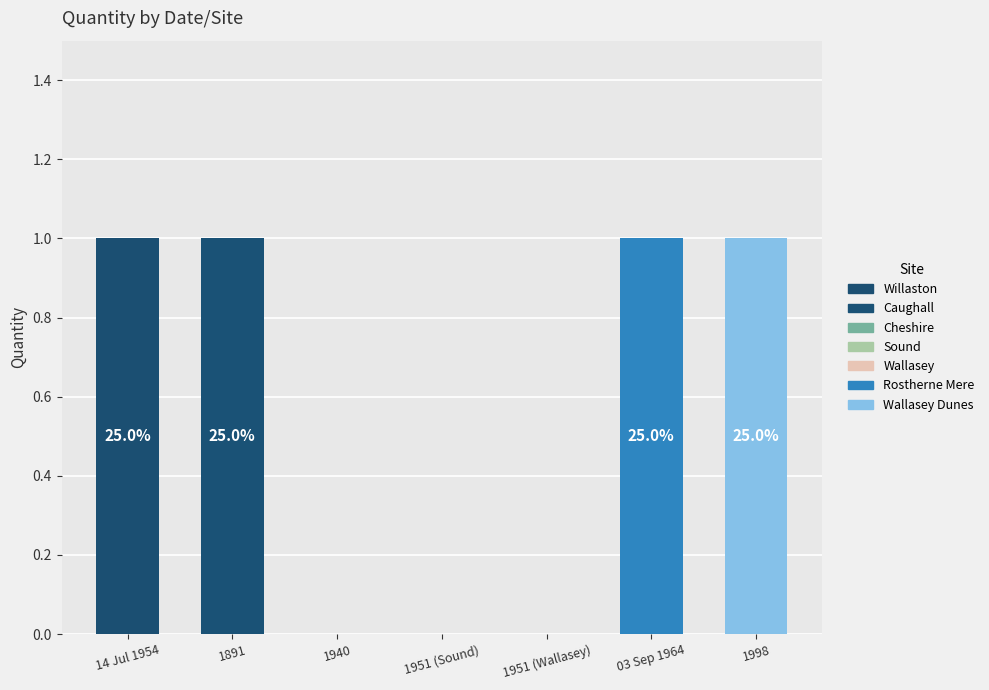

Between 1951 (Sound) and 03 Sep 1964, which is larger?

03 Sep 1964